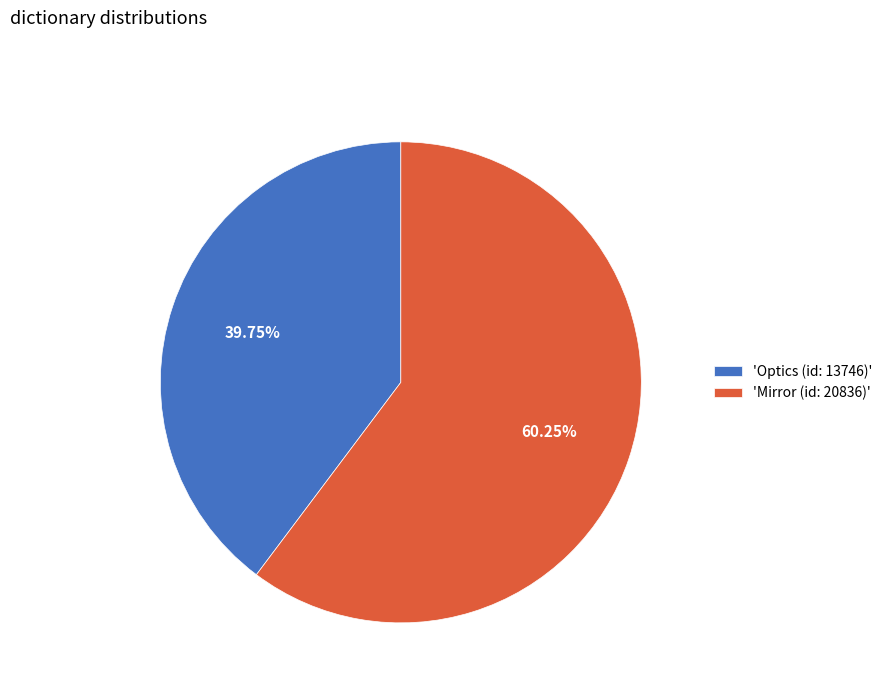

What is the majority slice?

'Mirror (id: 20836)'